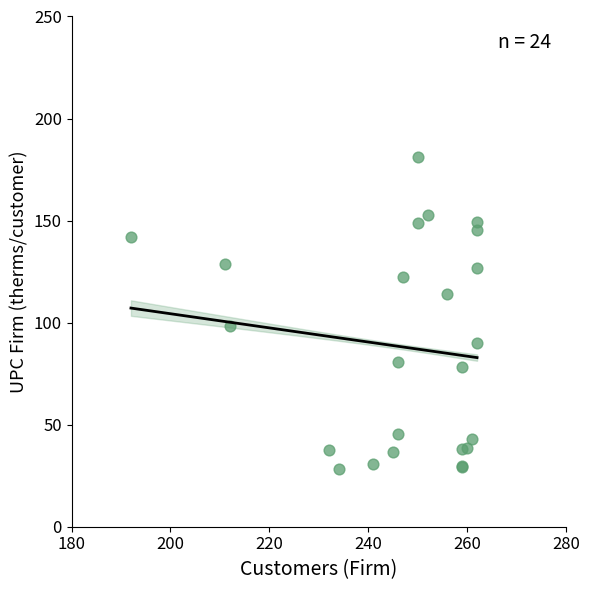

What Y value in the scatter plot is closest to 104?

98.3